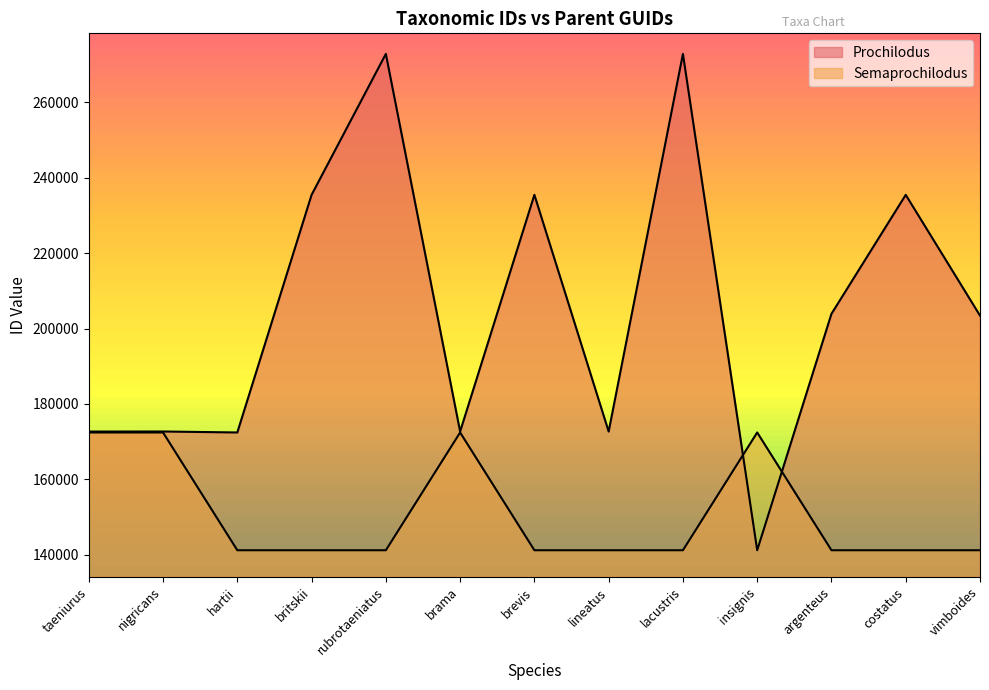

Reading right to left, extract all data points from this chart.

Prochilodus: vimboides=203432	costatus=235479	argenteus=203904	insignis=141156	lacustris=272884	lineatus=172652	brevis=235482	brama=172656	rubrotaeniatus=272885	britskii=235477	hartii=172409	nigricans=172669	taeniurus=172649
Semaprochilodus: vimboides=141153	costatus=141153	argenteus=141153	insignis=172406	lacustris=141153	lineatus=141153	brevis=141153	brama=172406	rubrotaeniatus=141153	britskii=141153	hartii=141153	nigricans=172406	taeniurus=172406